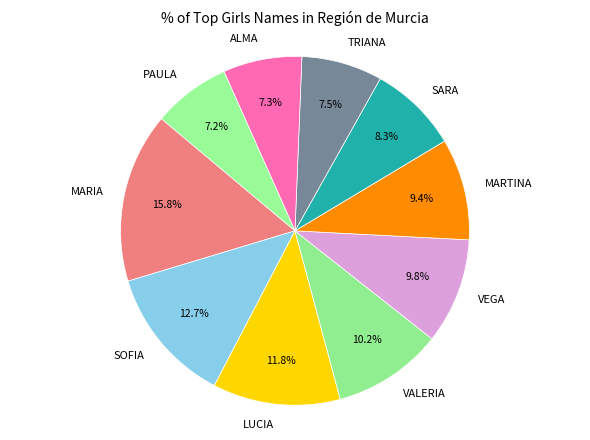

Is it true that MARTINA is 9% of the pie?

True